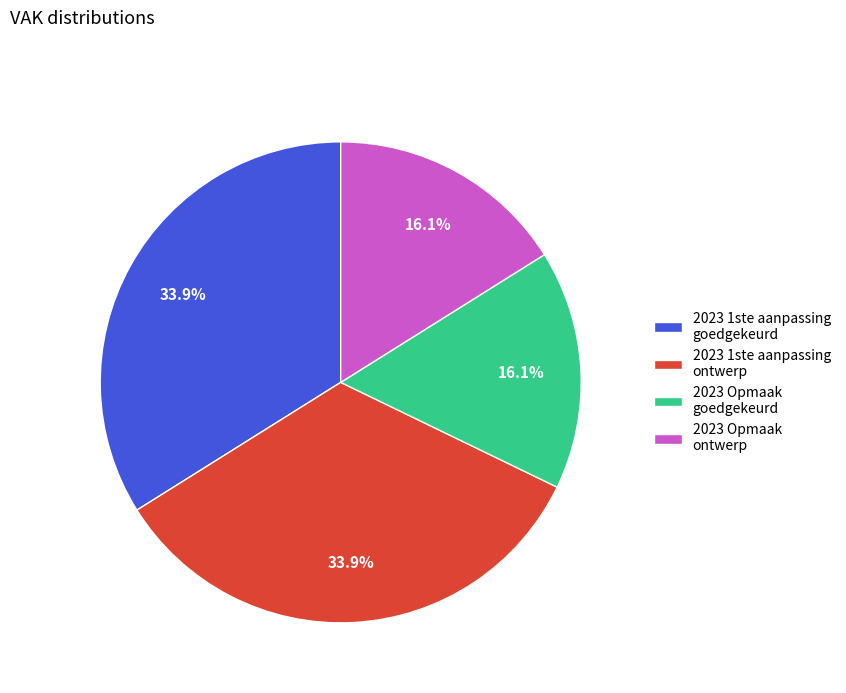

Approximately how many times larger is the value at 2023 1ste aanpassing ontwerp compared to 2023 1ste aanpassing goedgekeurd?

1.0